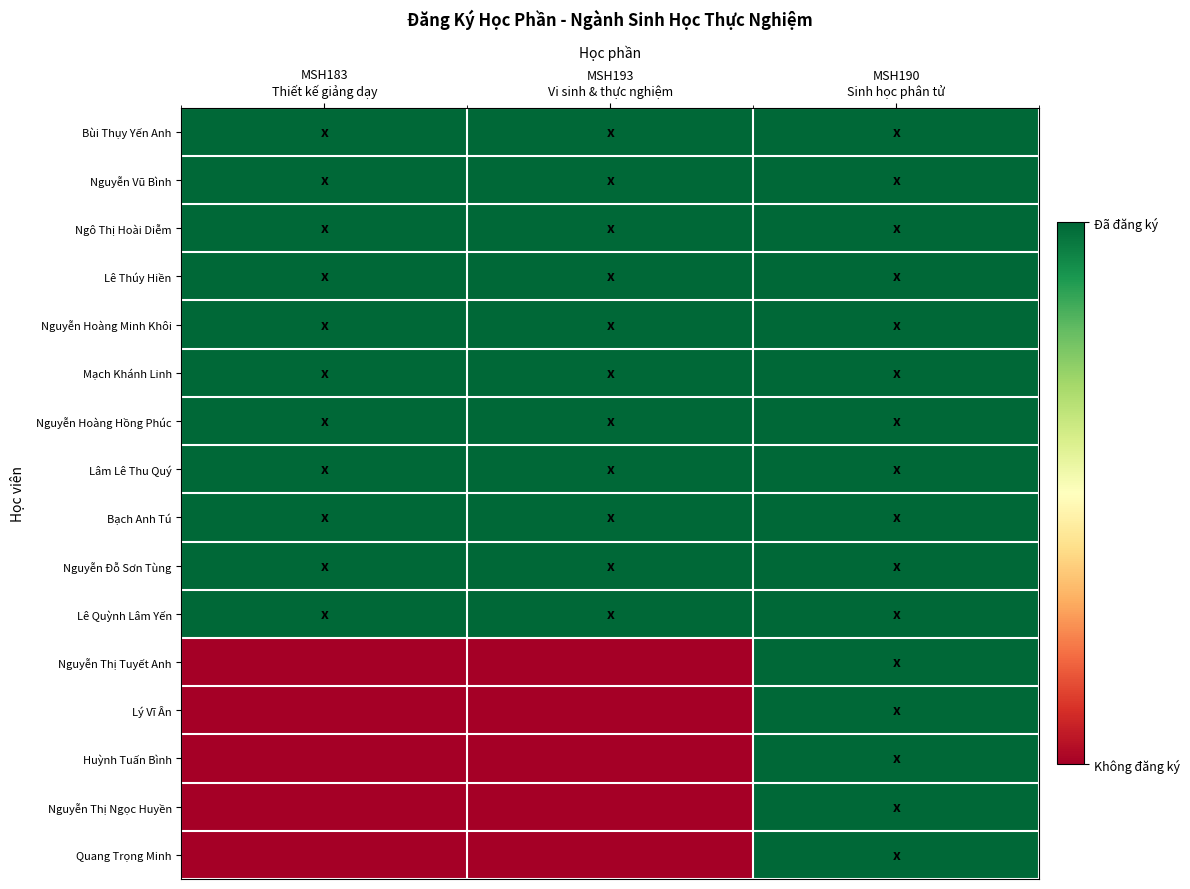

Between MSH193
Vi sinh & thực nghiệm and MSH190
Sinh học phân tử, which is larger?

MSH193
Vi sinh & thực nghiệm